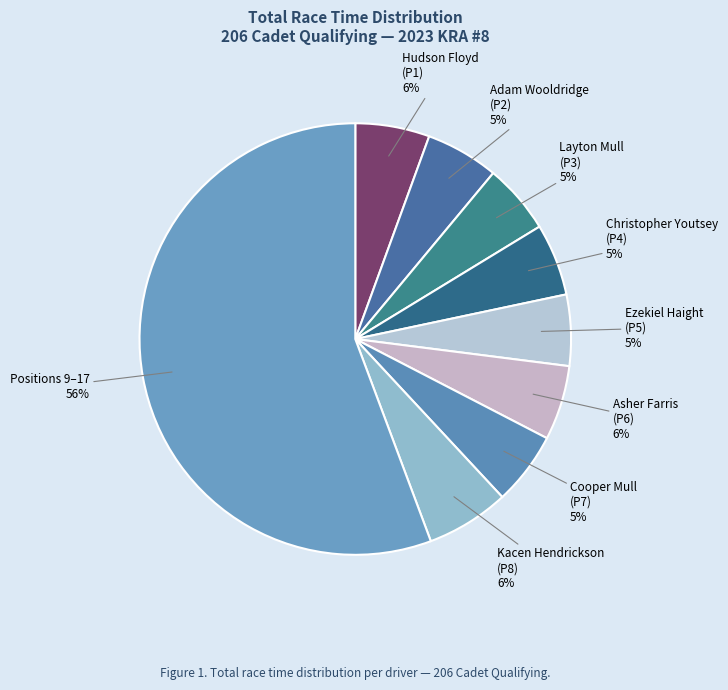

Count the number of slices in the pie.

9